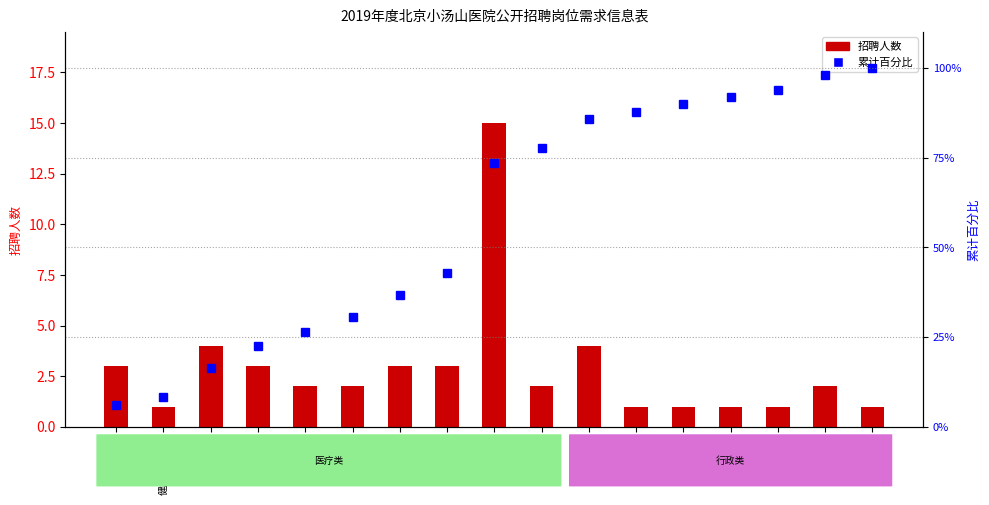

Rank the series by their maximum value, from highest to lowest.

累计百分比, 招聘人数